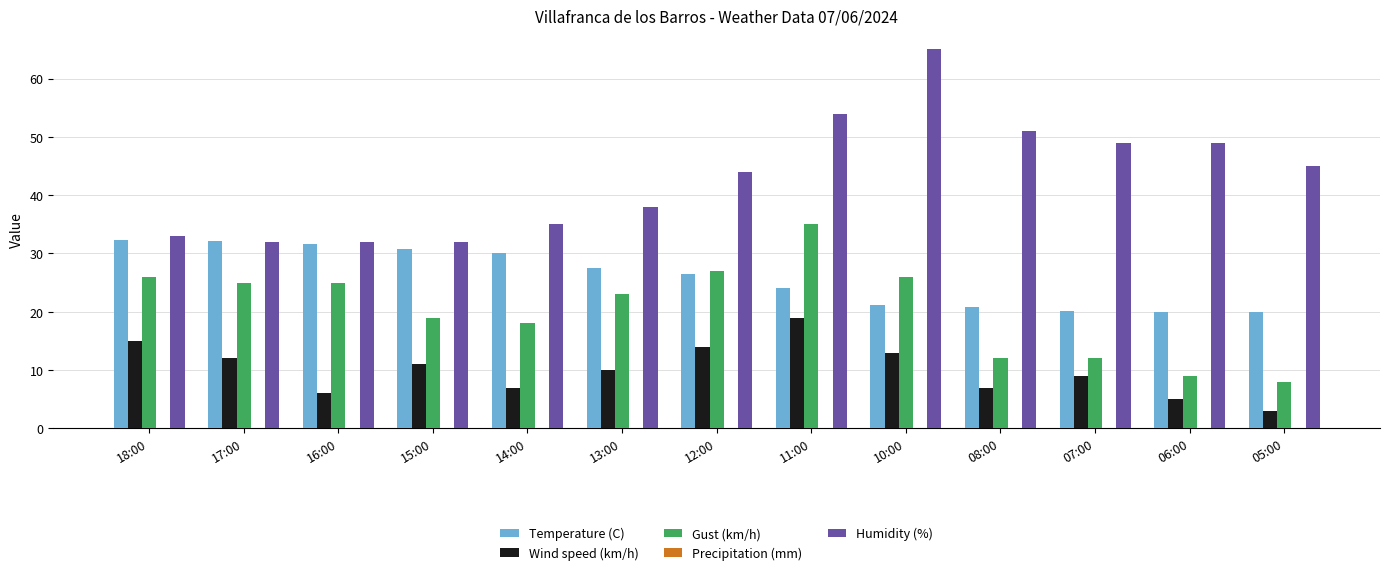

Which label corresponds to the largest value in the chart?

10:00